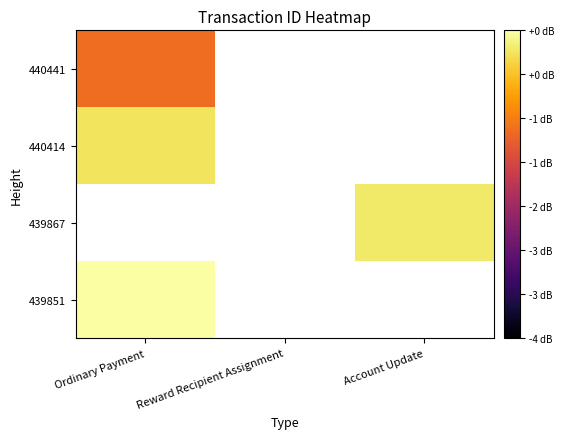

Rank the series by their maximum value, from lowest to highest.

440441, 439851, 439867, 440414